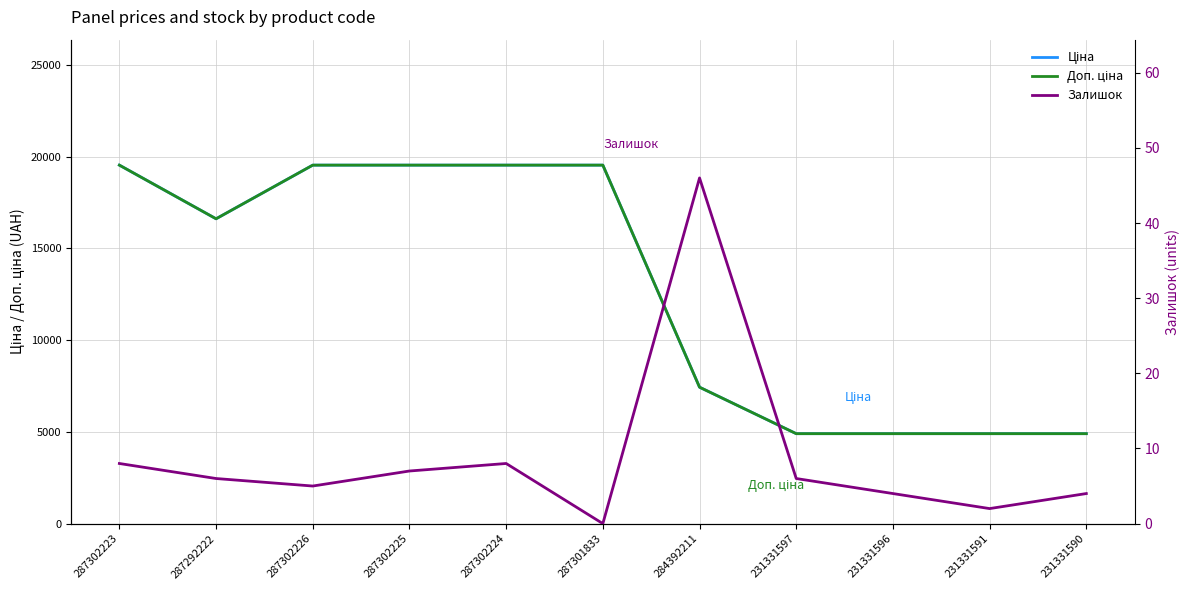

Which series has the widest spread of values?

Доп. ціна